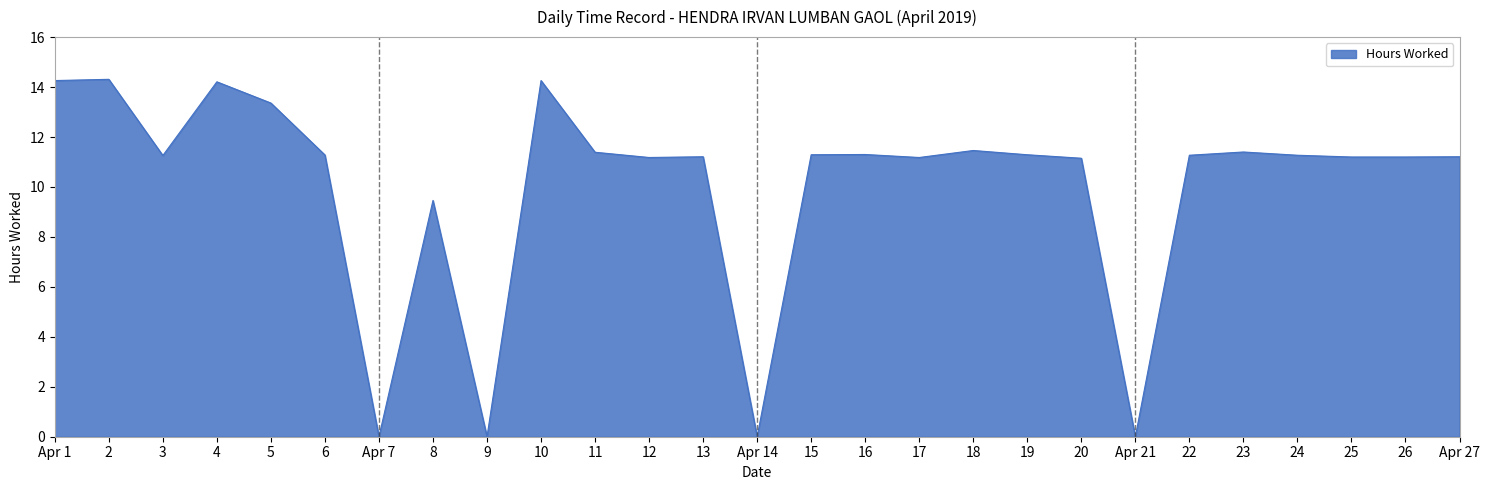

What is the change in value from 18 to 19?

-0.2